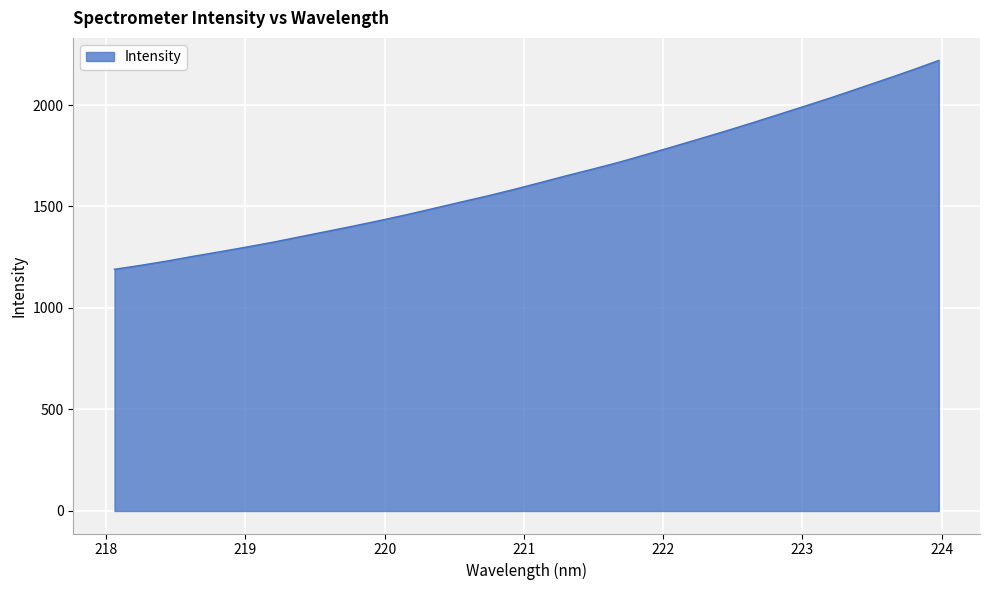

What is the difference between the maximum and minimum values?

1029.0